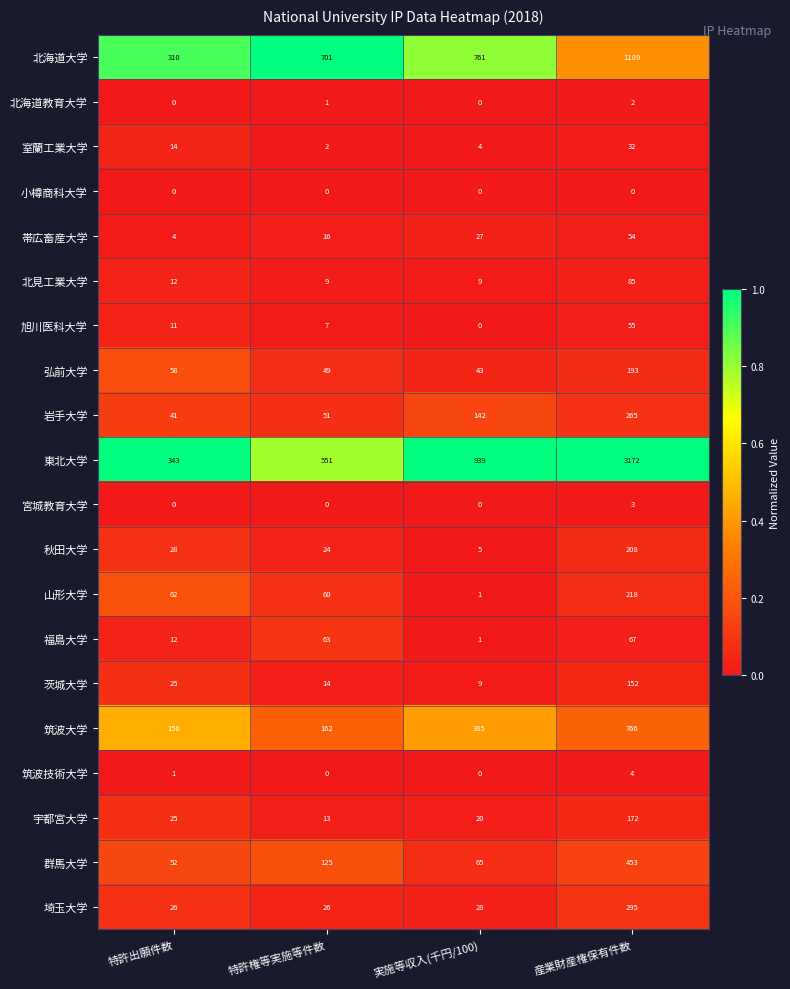

What is the difference between the second highest and minimum values in the 山形大学 series?

61